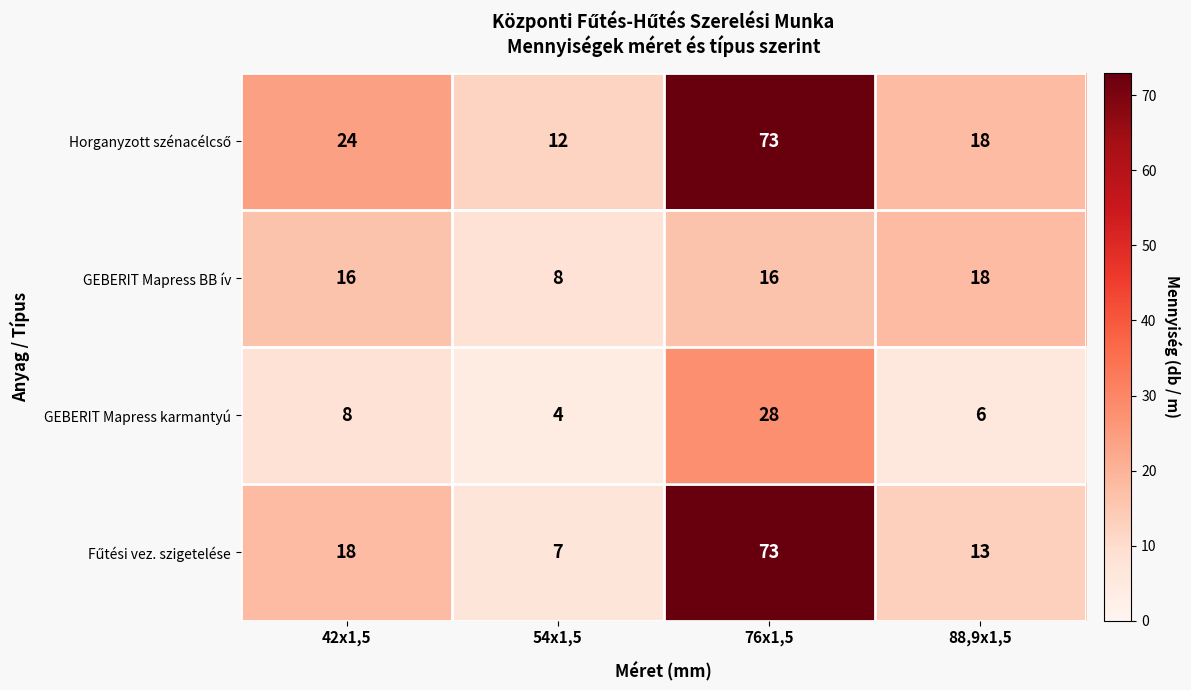

What is the difference between the highest and lowest values at 42x1,5?

16